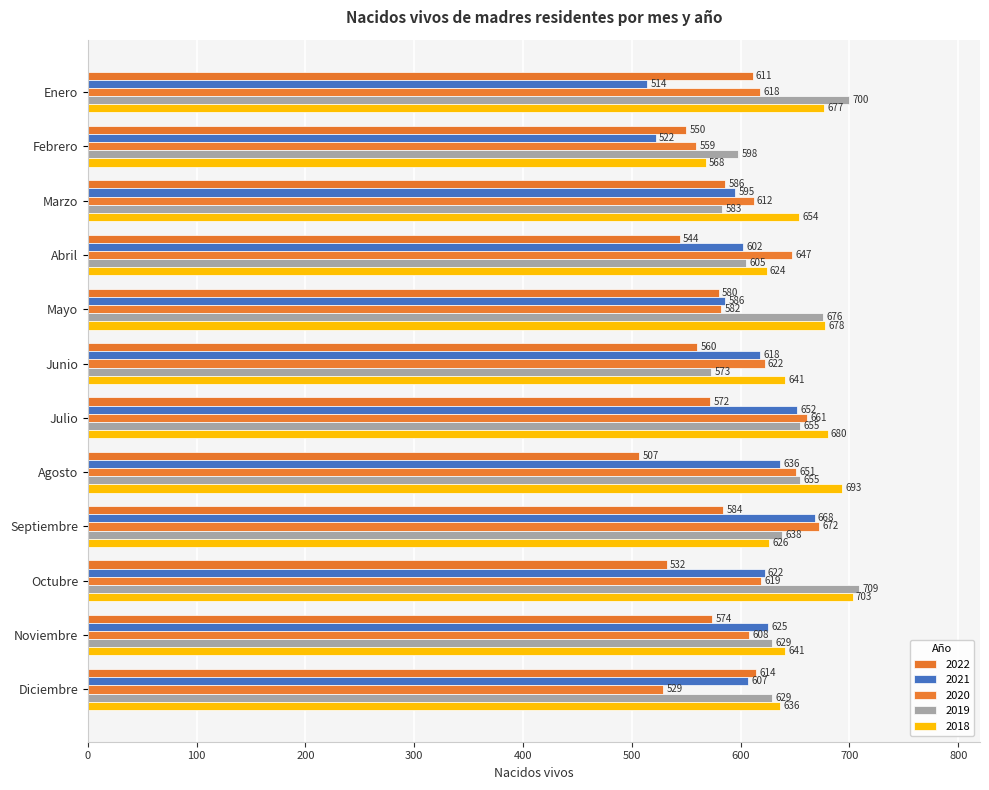

Reading right to left, list all the values displayed in this chart.

2022: 614	574	532	584	507	572	560	580	544	586	550	611
2021: 607	625	622	668	636	652	618	586	602	595	522	514
2020: 529	608	619	672	651	661	622	582	647	612	559	618
2019: 629	629	709	638	655	655	573	676	605	583	598	700
2018: 636	641	703	626	693	680	641	678	624	654	568	677